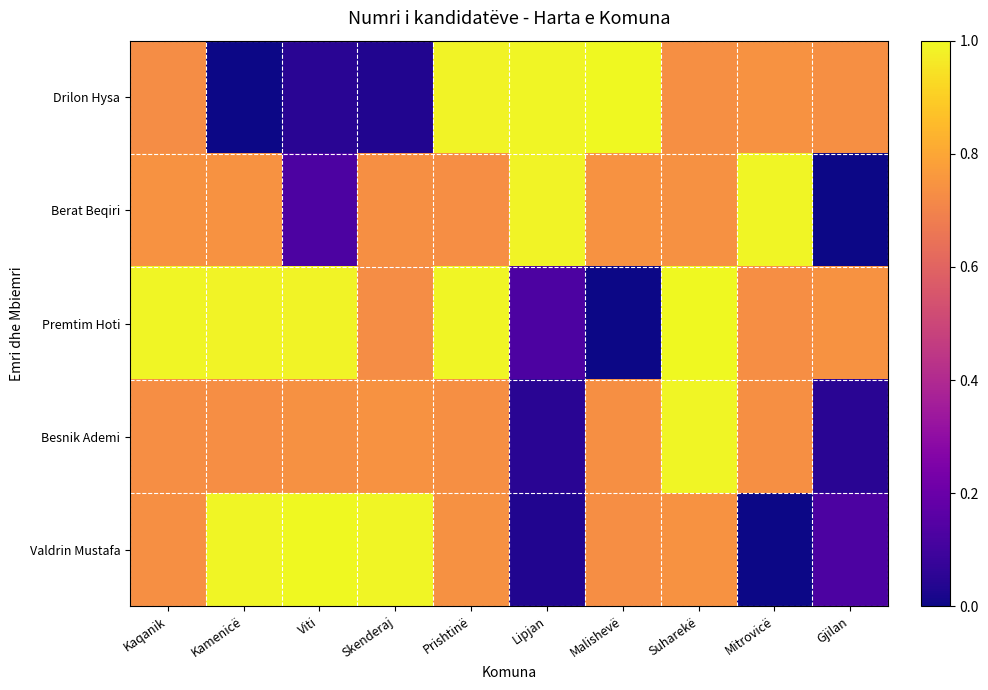

Which series has the largest range (max minus min)?

Drilon Hysa